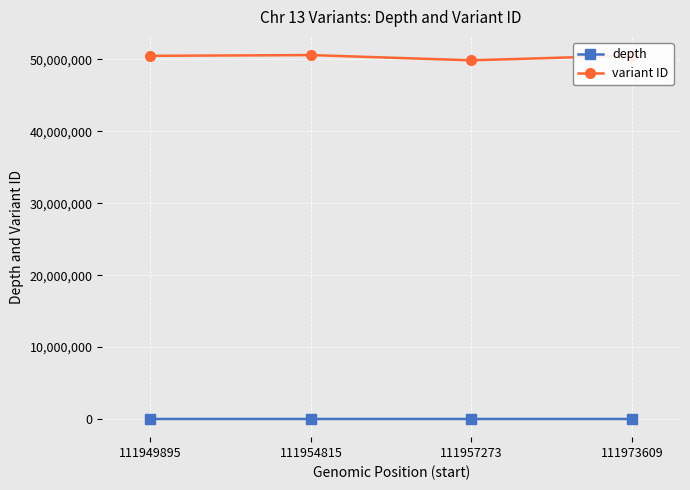

True or false: variant ID and depth cross at least once.

False